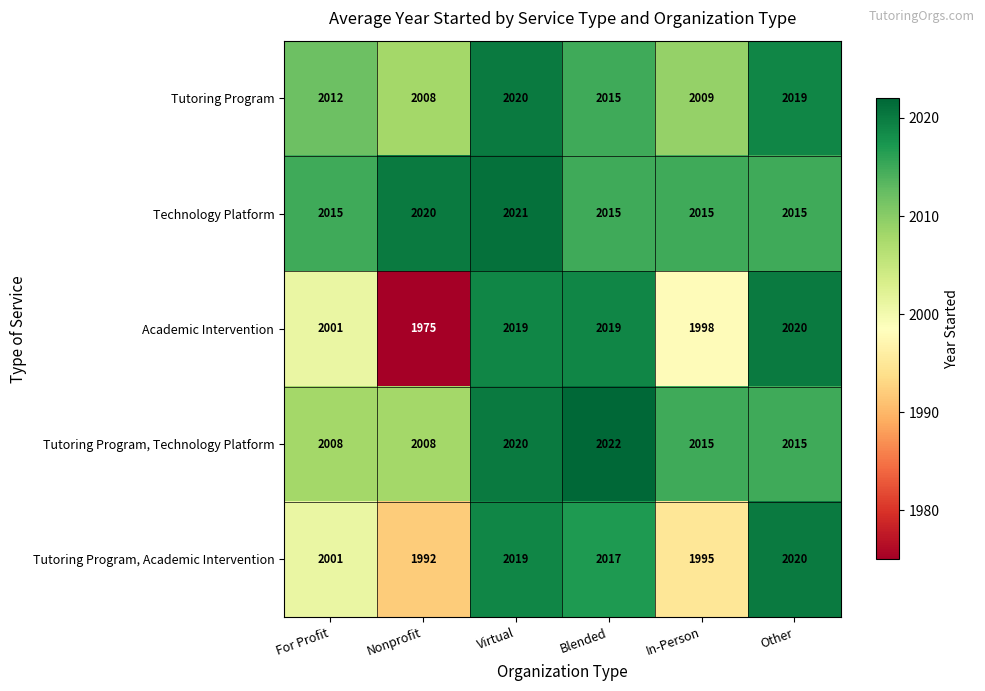

What is the maximum value for Tutoring Program?

2020